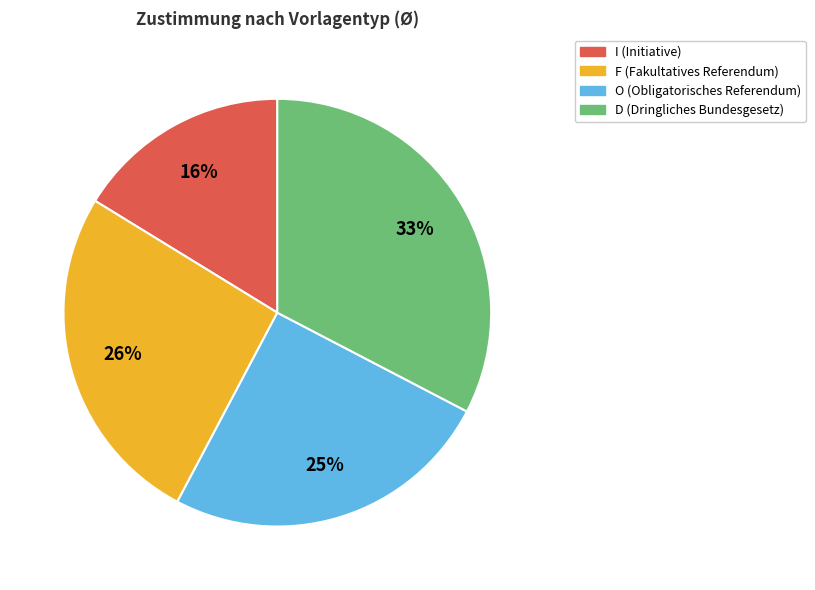

To the nearest percent, what is the average slice percentage?

25%